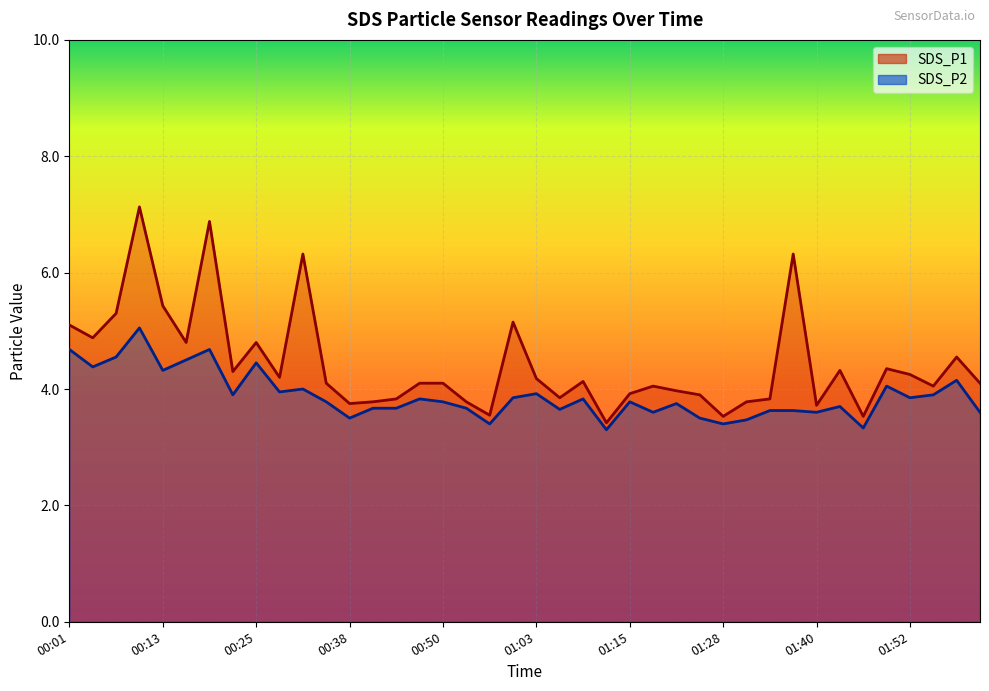

True or false: SDS_P2 and SDS_P1 cross at least once.

False